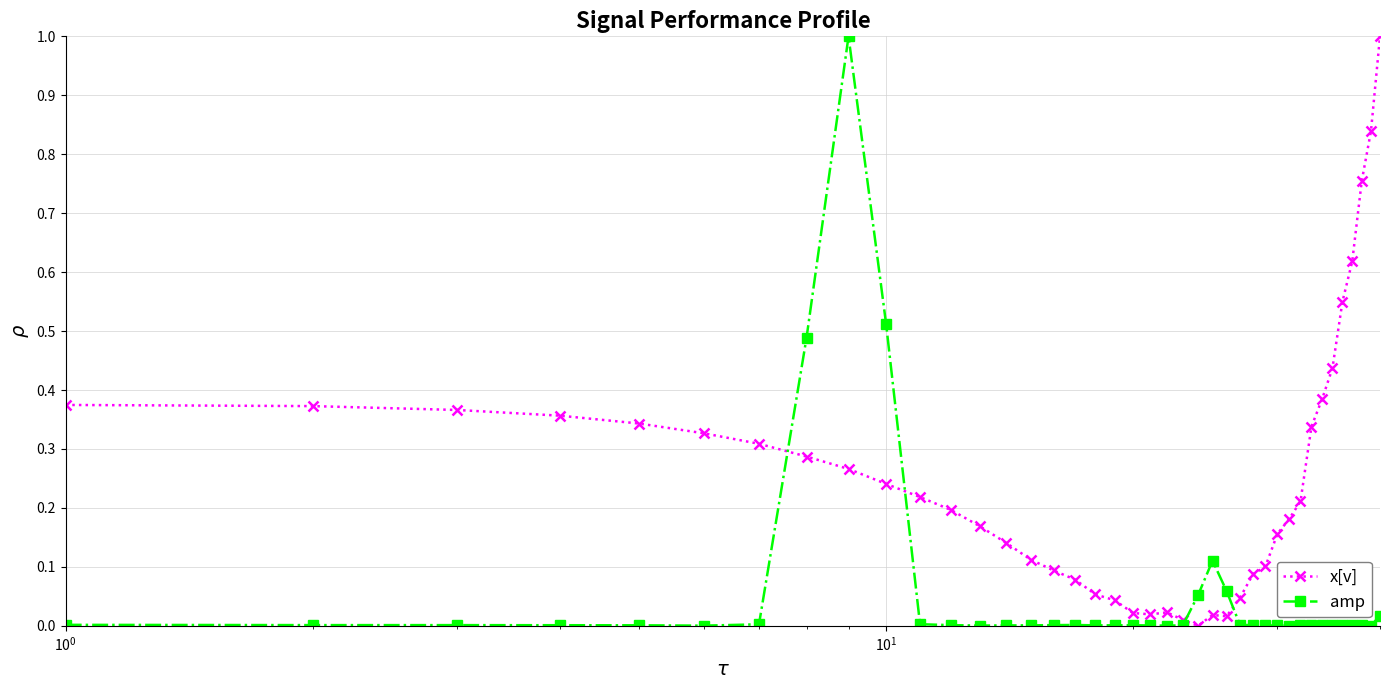

Rank the series by their average value, from lowest to highest.

amp, x[v]